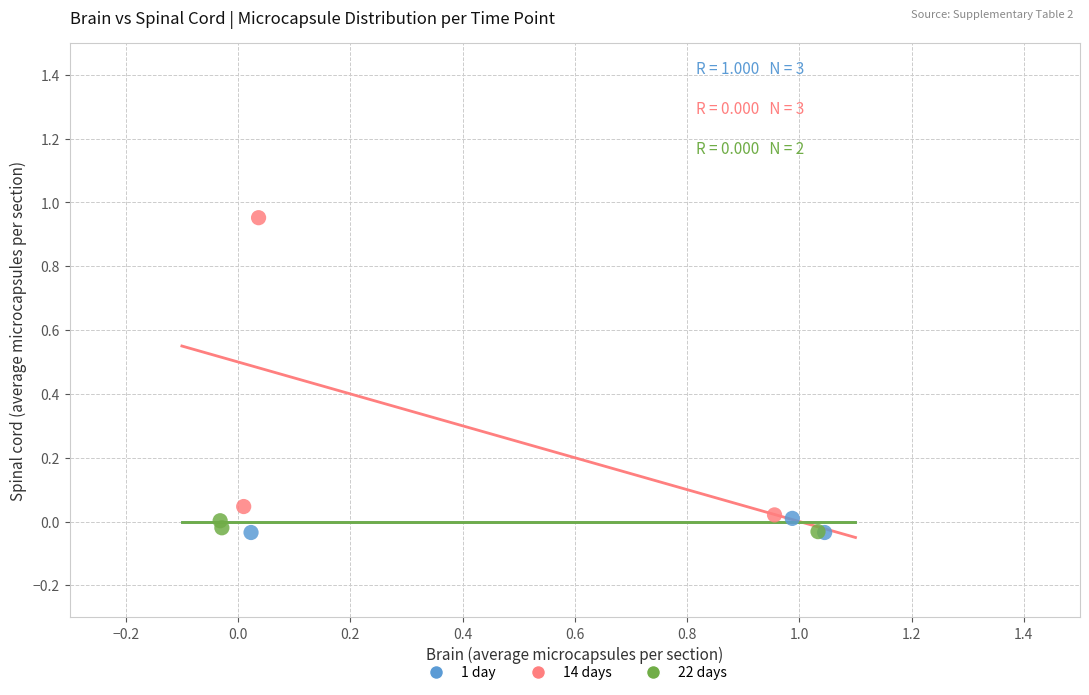

Which series reaches the maximum Y coordinate?

14 days